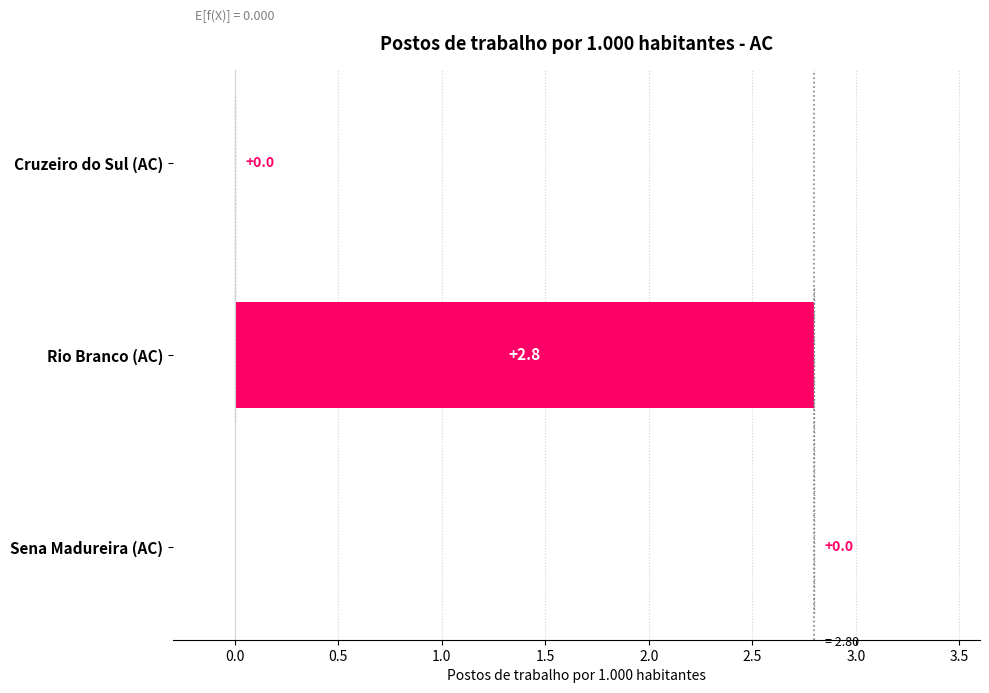

Count the number of data series in this chart.

1